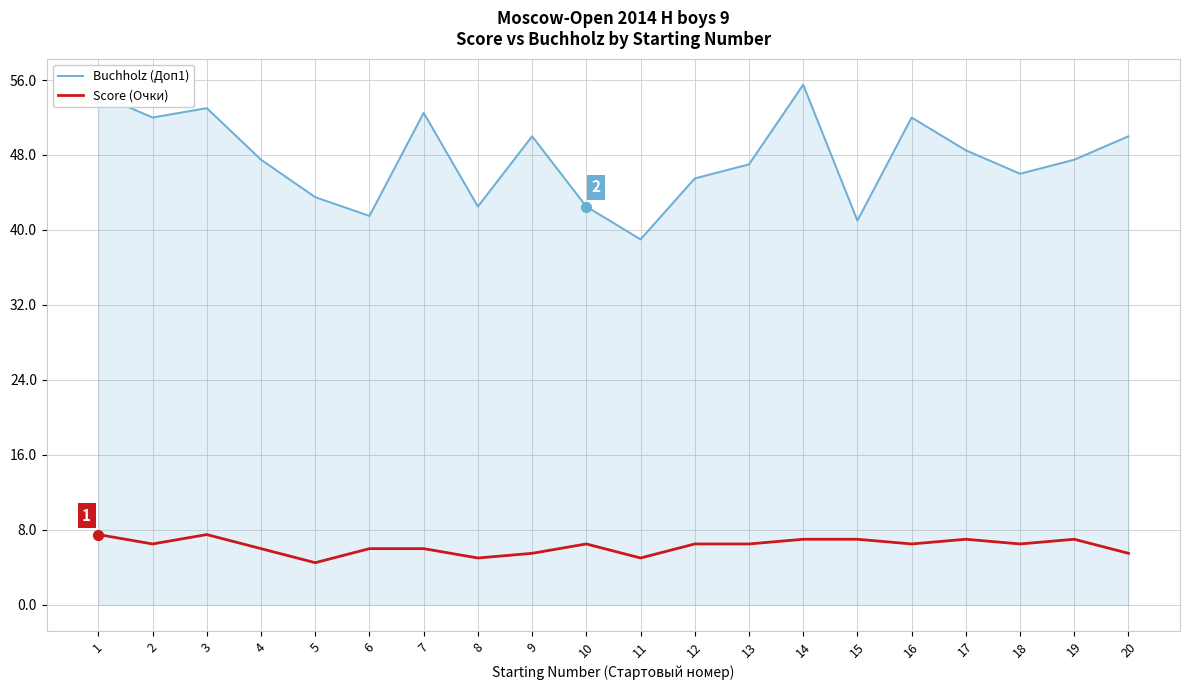

What are all the series names shown in the legend?

Buchholz (Доп1), Score (Очки)